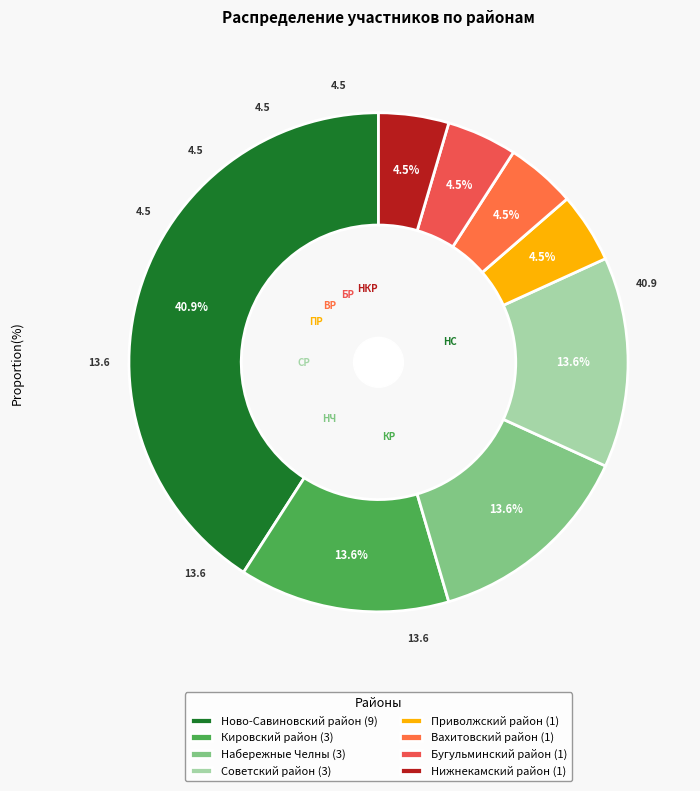

The Вахитовский район slice represents 14% of the pie. True or false?

False